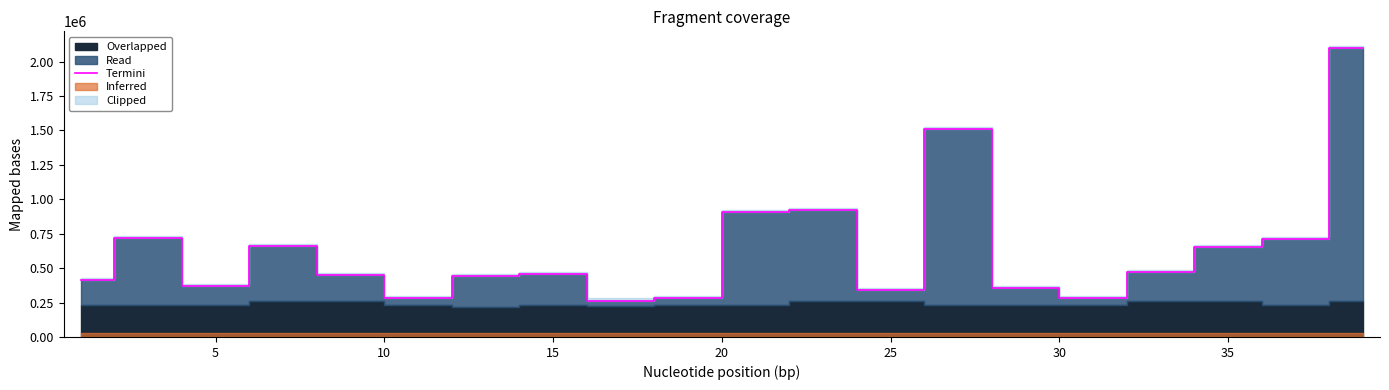

What is the maximum value for Termini?

2098497